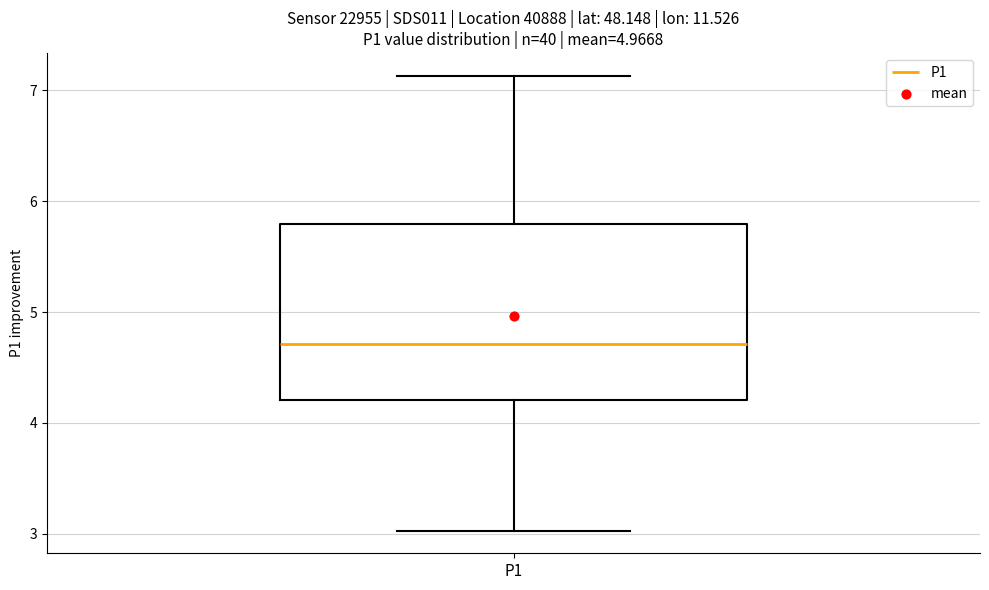

Transcribe this box plot: give where the median line is, the range the box spans, and where the two whiskers end, as read against the y-axis. The values are not printed on the chart, so give them approximately, as read against the axis.

median 4.7, box 4.2 to 5.8, whiskers 3.0 to 7.1